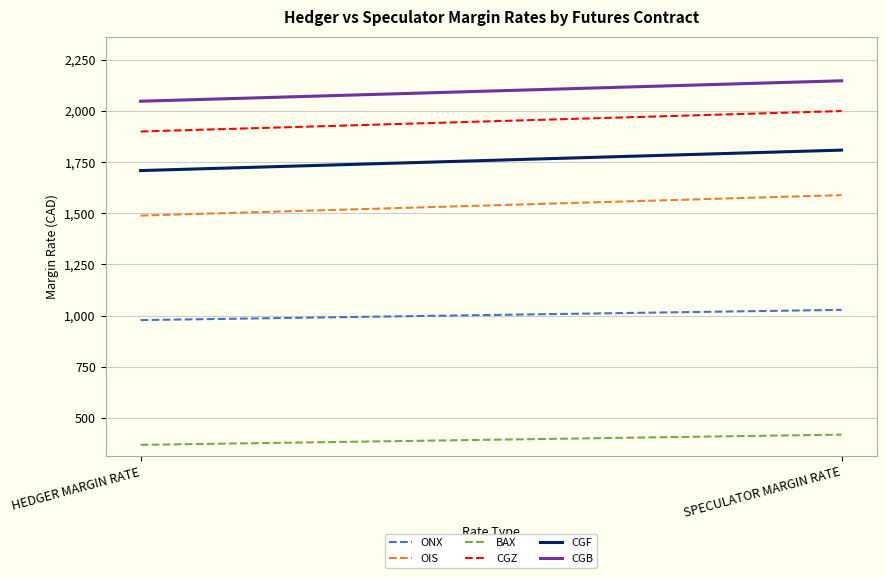

What are all the series names shown in the legend?

ONX, OIS, BAX, CGZ, CGF, CGB